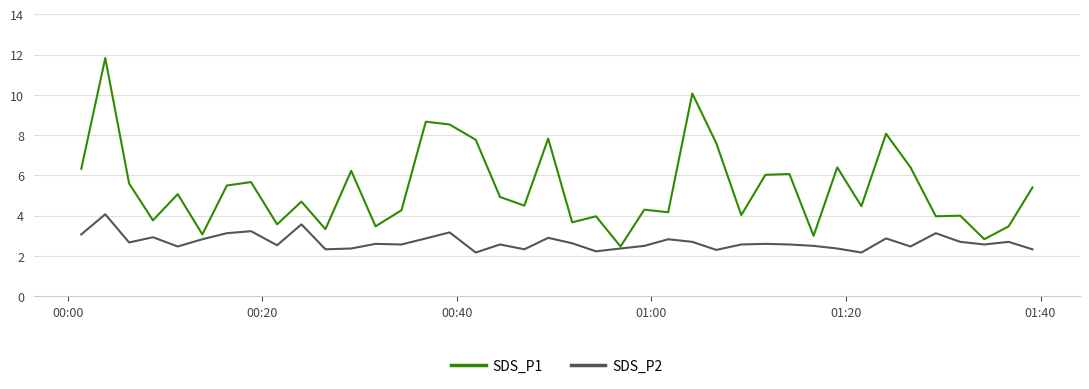

What is the difference between the second highest and minimum values in the SDS_P1 series?

7.6